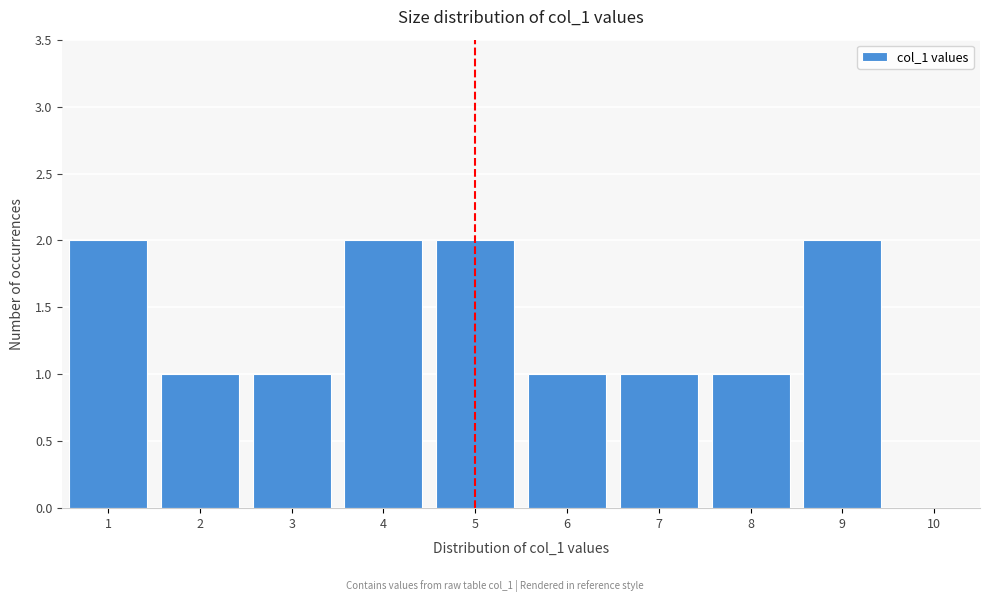

Reading left to right, transcribe this chart: for each bar, give the range it covers on the x-axis and its height. The values are not printed on the chart, so give them approximately, as read against the axis.

0.5 to 1.5: 2
1.5 to 2.5: 1
2.5 to 3.5: 1
3.5 to 4.5: 2
4.5 to 5.5: 2
5.5 to 6.5: 1
6.5 to 7.5: 1
7.5 to 8.5: 1
8.5 to 9.5: 2
9.5 to 10.5: 0